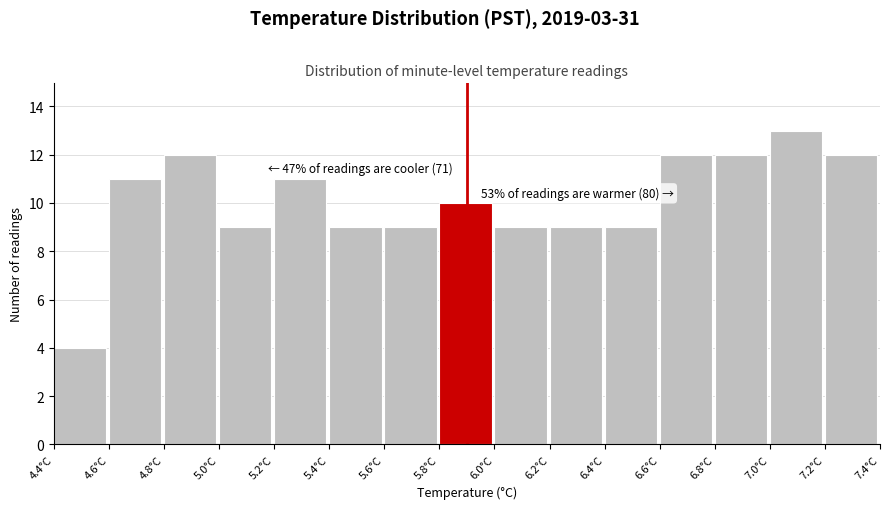

Which range on the x-axis has the tallest bar?

7.0 to 7.2